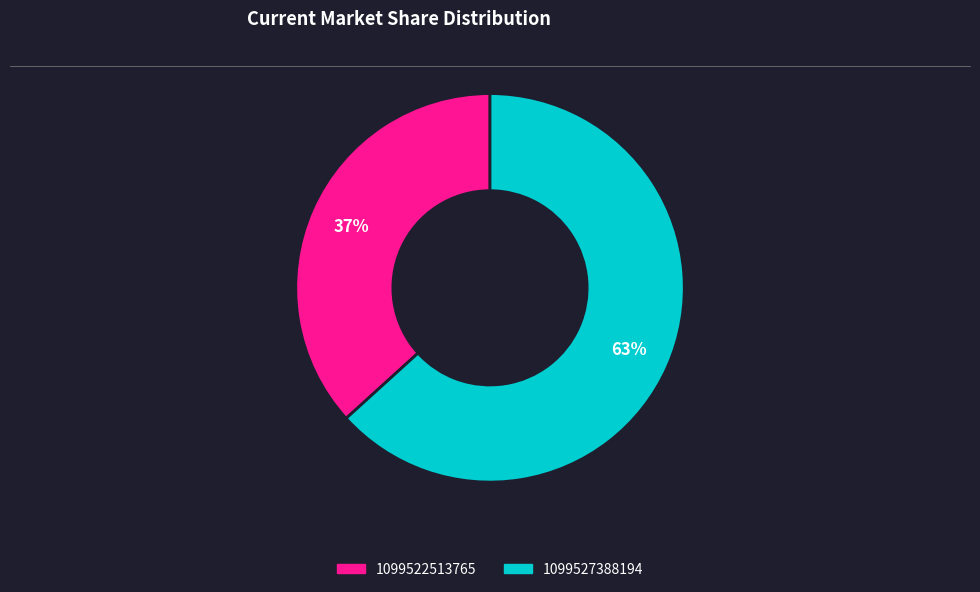

Does any single category account for the majority?

Yes